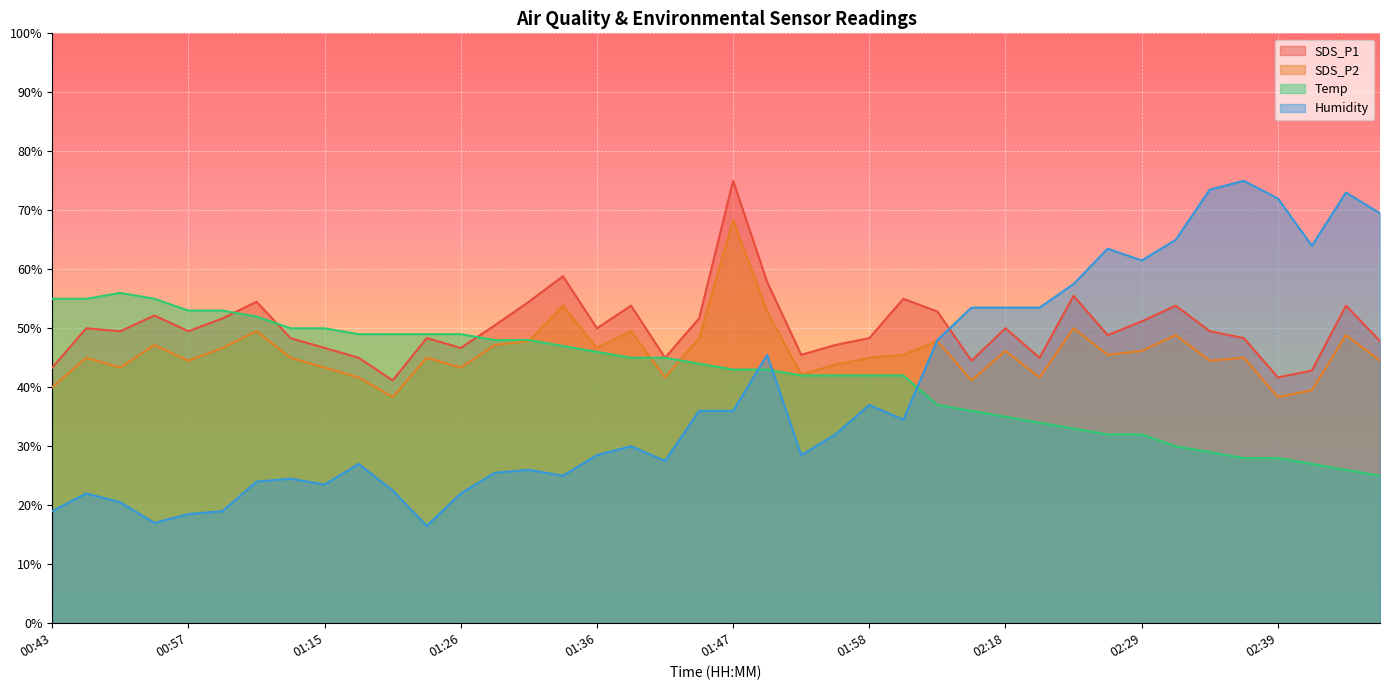

The Temp series shows 36.0 at 02:16. True or false?

True